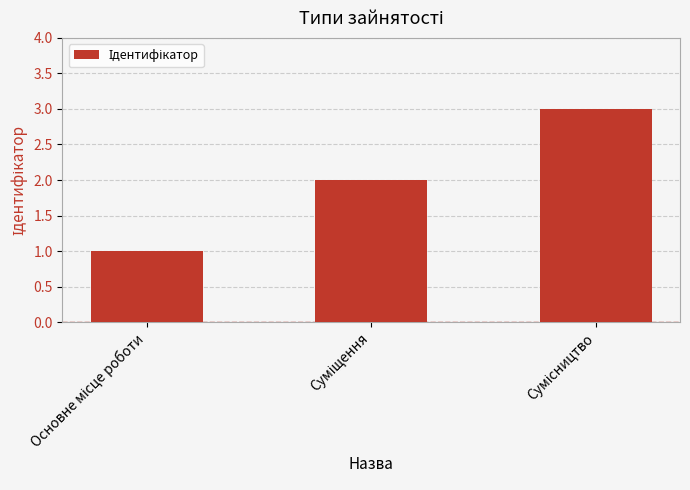

How many bars are there in total?

3